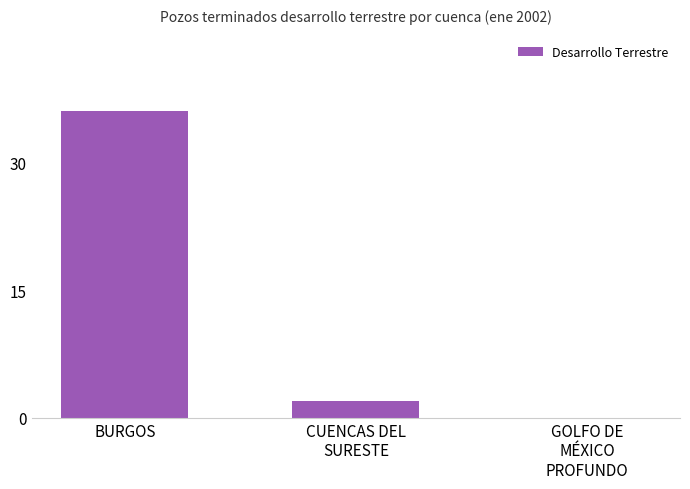

What is the average value?

13